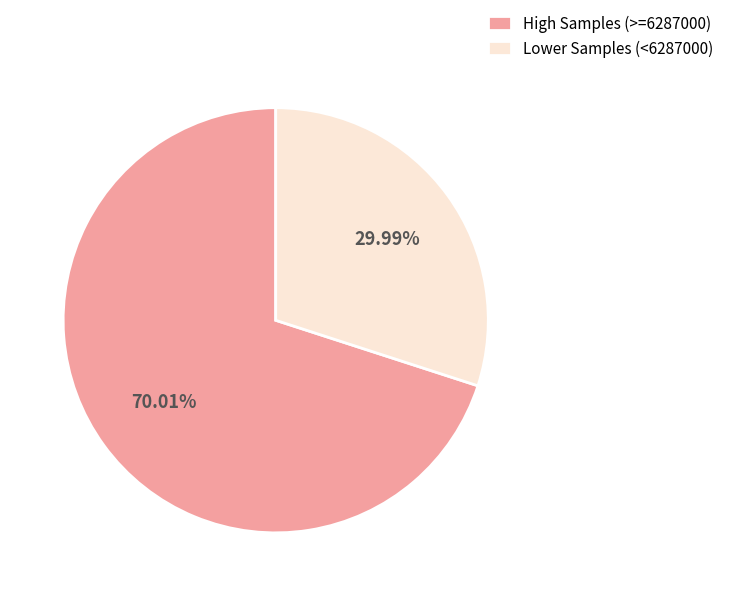

What is the smallest slice in the pie chart?

Lower Samples (<6287000)